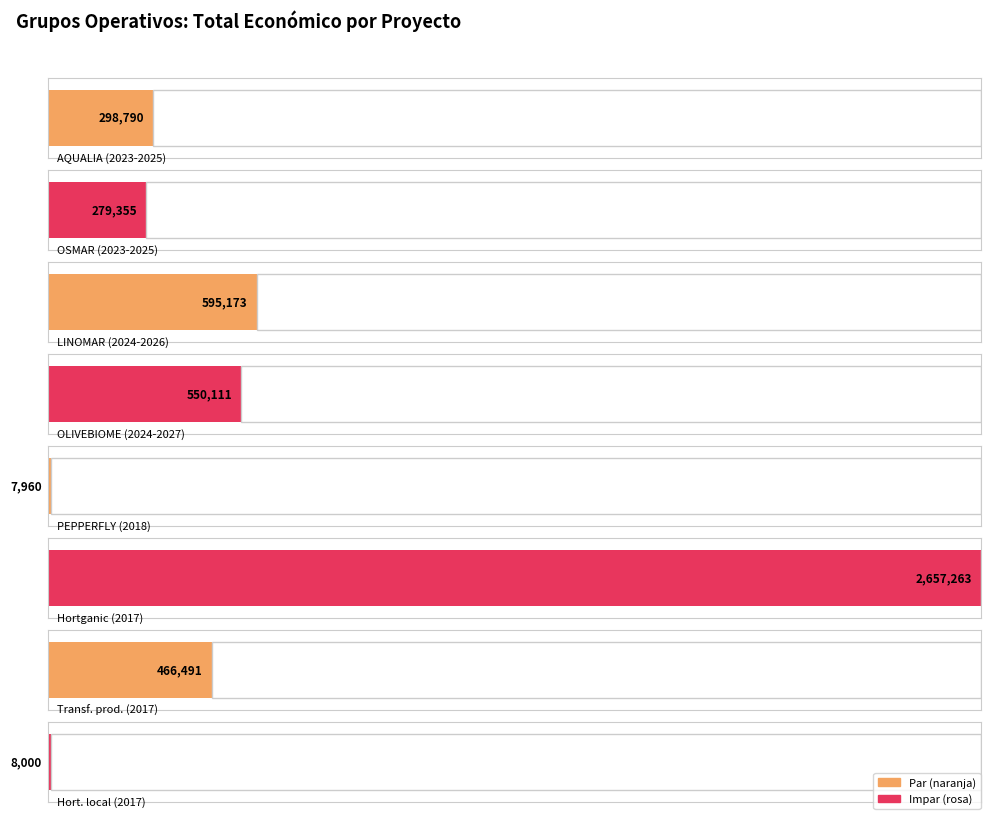

What is the sum of all values?

4863143